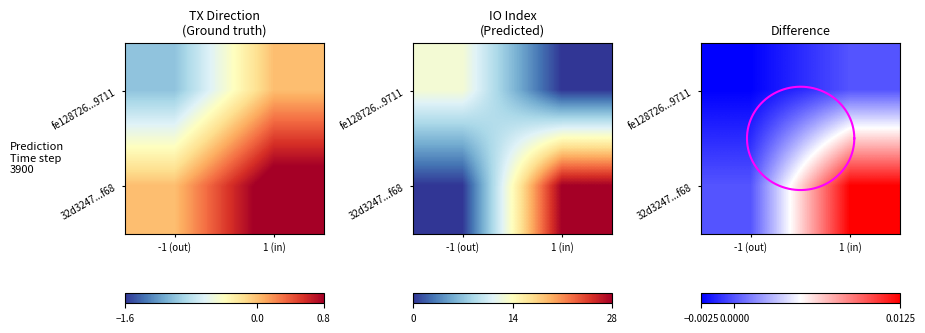

Count the number of data series in this chart.

2